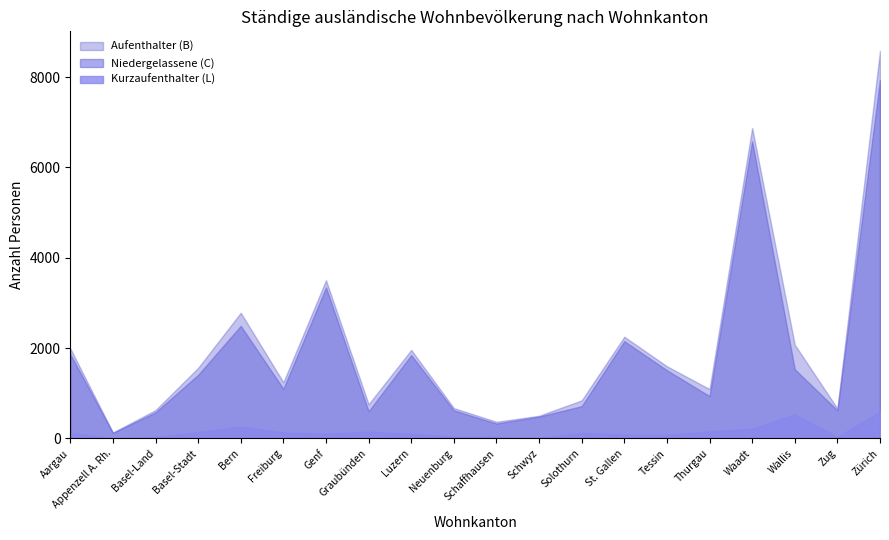

What is the value of the Kurzaufenthalter (L) point at the 11th from the left?

36